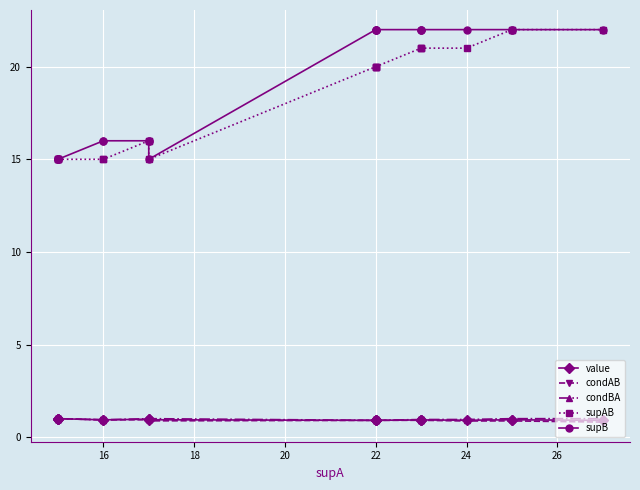

What is the spread (max minus min) of values at 14?

14.0